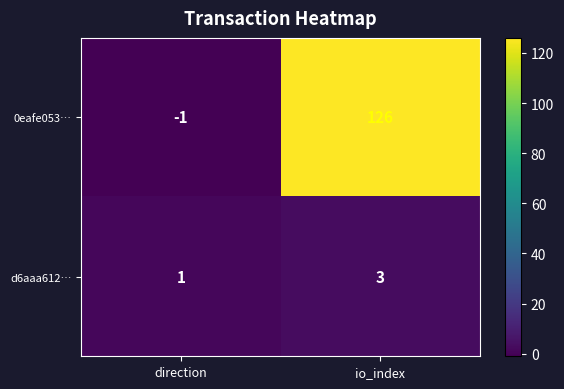

What is the sum of all 0eafe053… values?

125